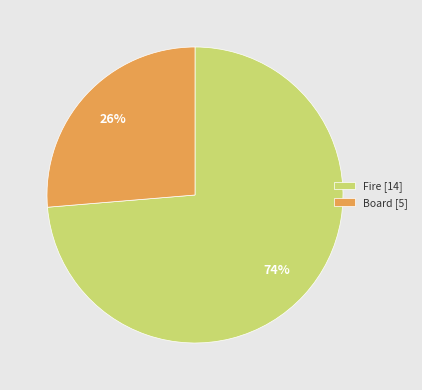

Is Fire the majority of the pie?

Yes